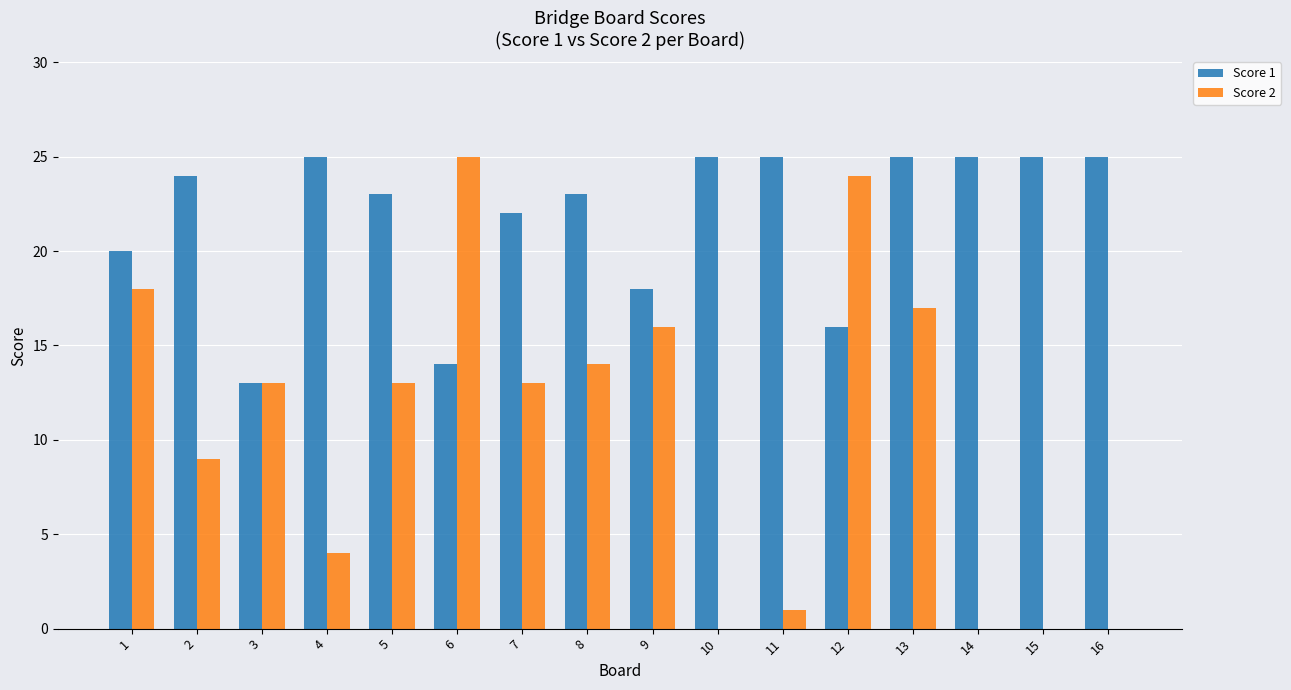

What is the total value across all series at 11?

26